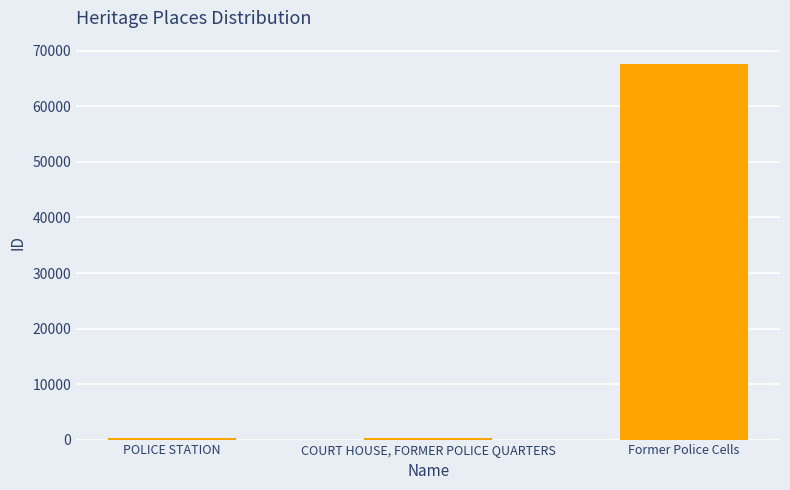

The chart shows a value of 67707 at Former Police Cells. True or false?

True